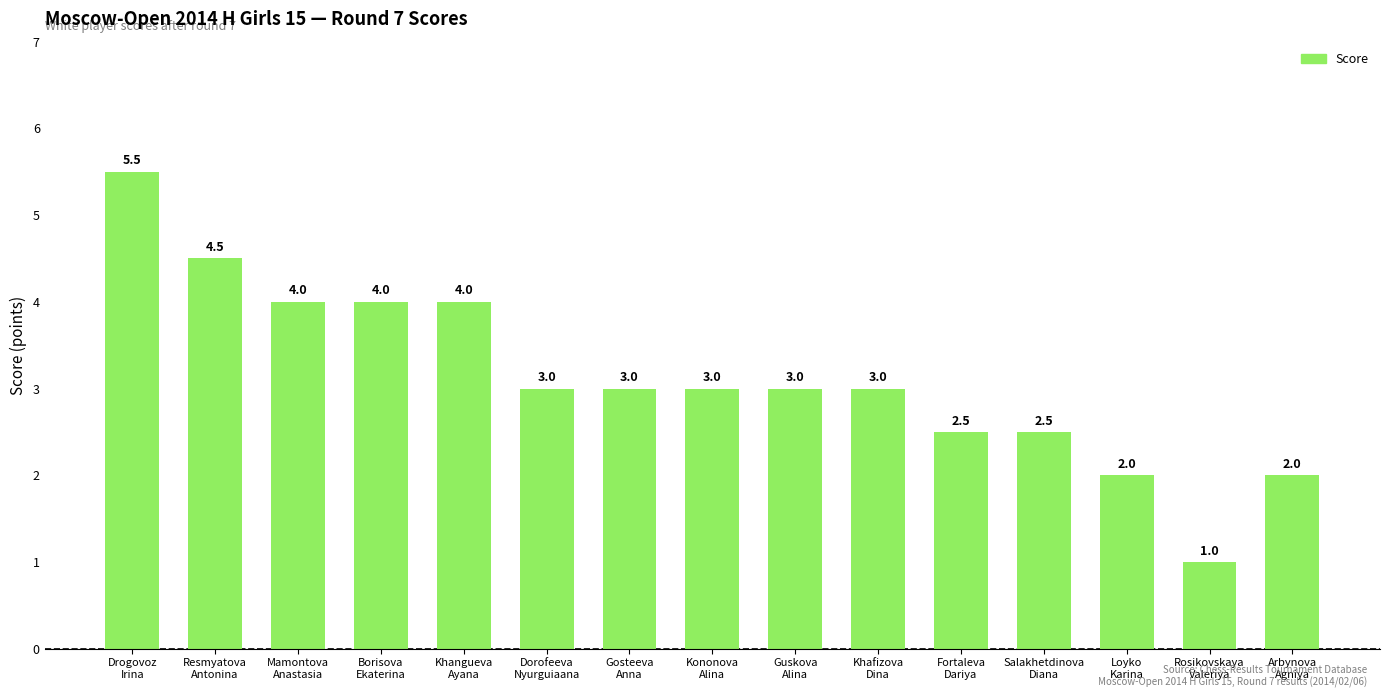

What is the difference between the maximum and minimum values?

4.5